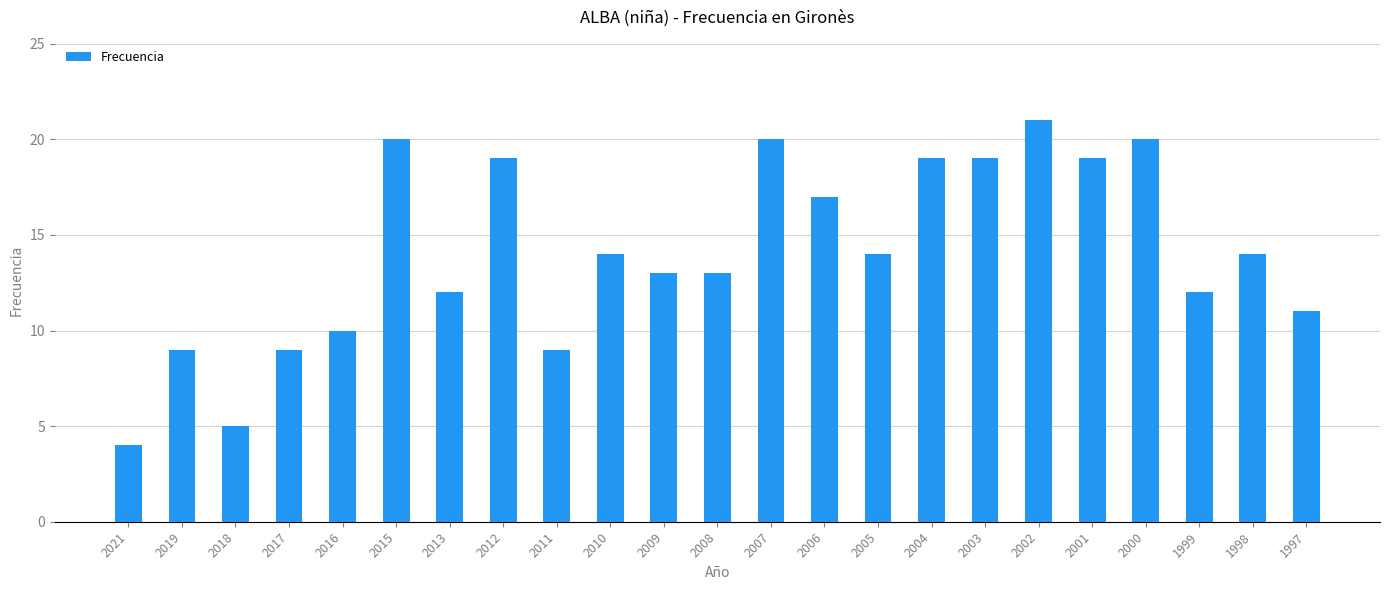

The value at 2003 is 29. True or false?

False